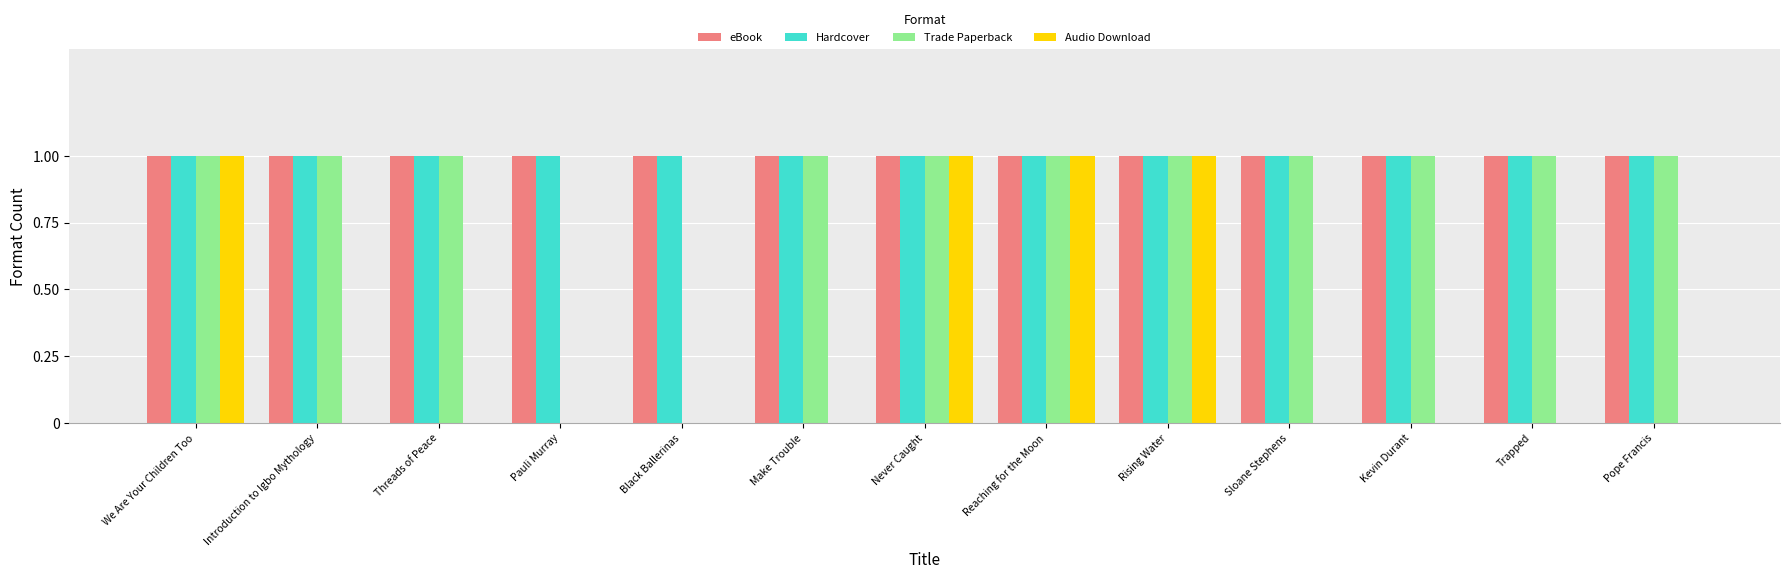

The value of eBook at Make Trouble is 1. True or false?

True